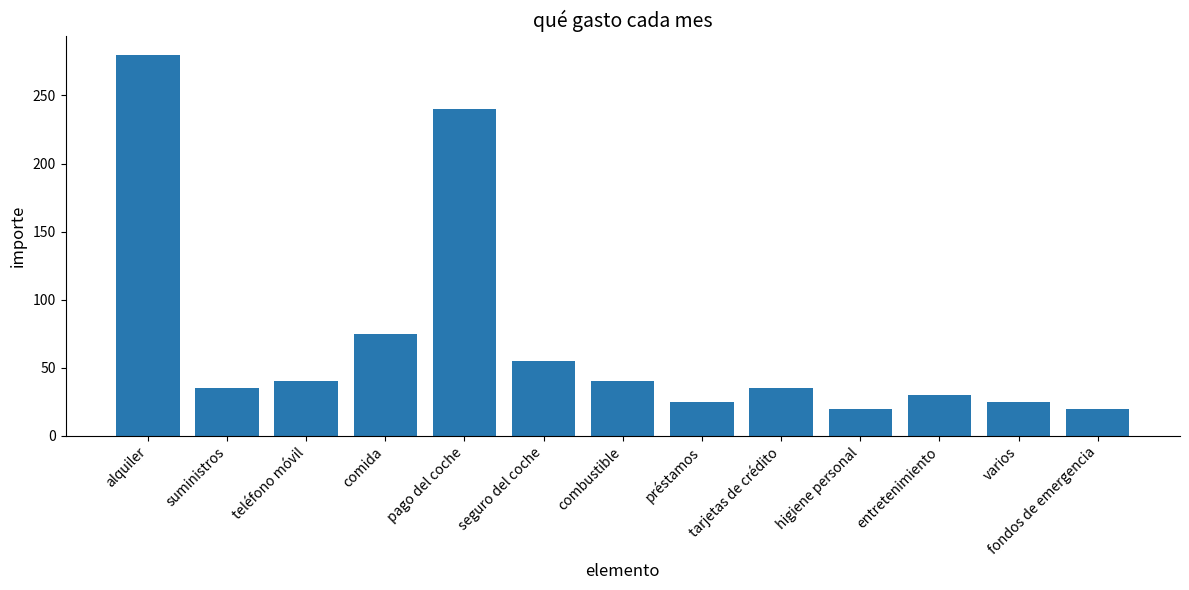

Approximately how many times larger is the value at seguro del coche compared to comida?

0.7